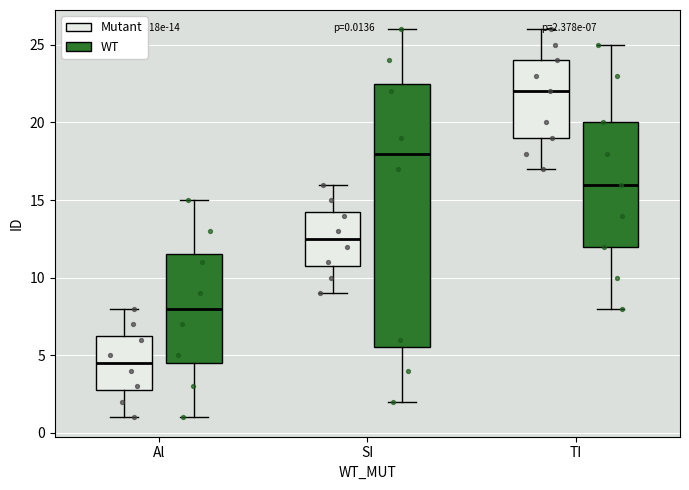

Which box has the lowest median line?

Al (Mutant)